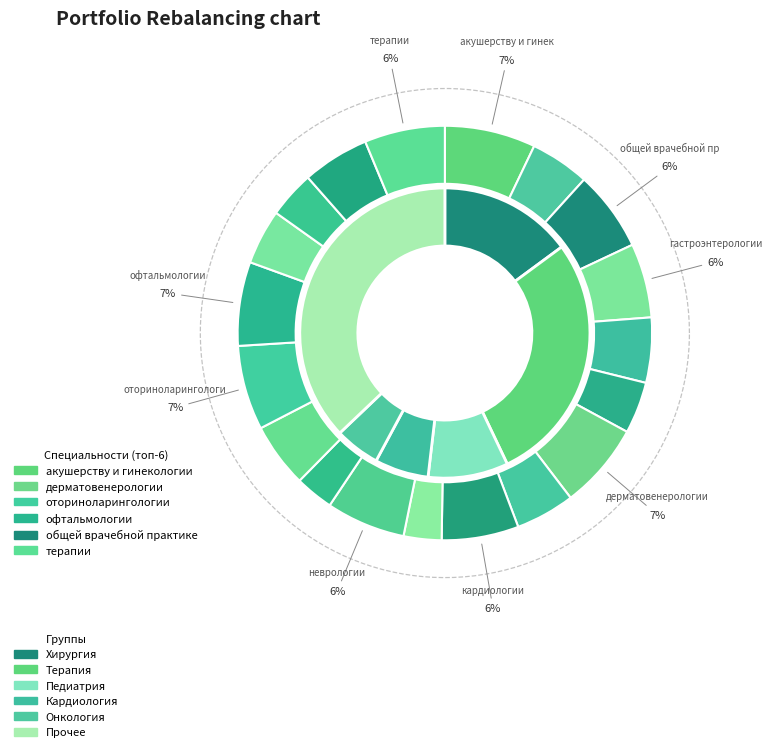

Is терапии the majority of the pie?

No